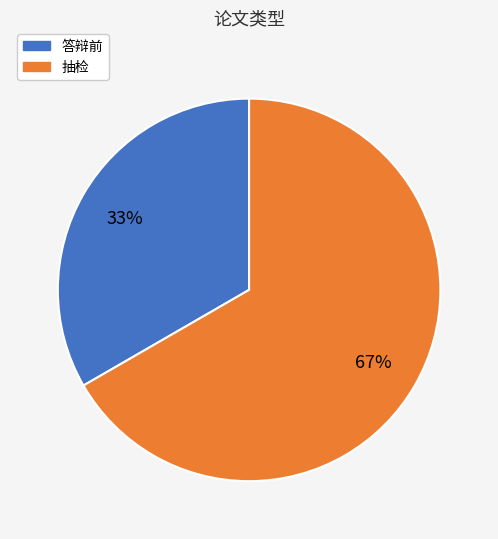

The 答辩前 slice represents 24% of the pie. True or false?

False